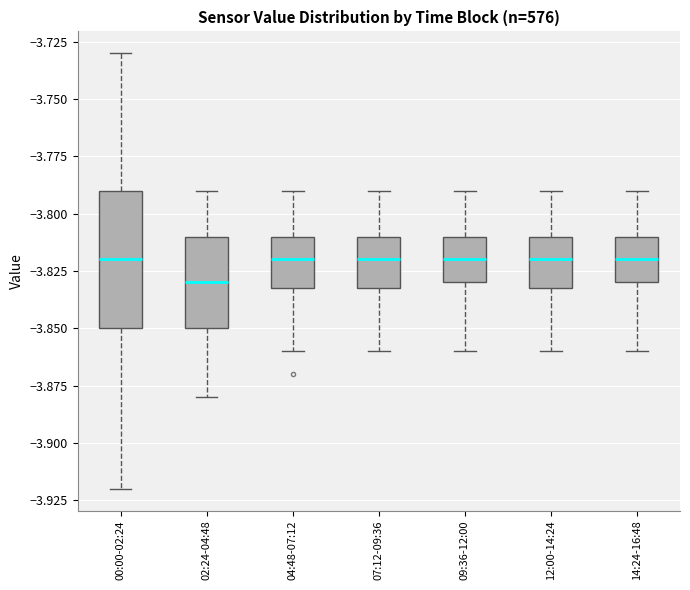

Reading left to right, read every box against the y-axis: the position of its median line, the range the box covers, and the ends of its whiskers. The values are not printed on the chart, so give them approximately, as read against the axis.

00:00-02:24: median -3.82, box -3.85 to -3.79, whiskers -3.92 to -3.73
02:24-04:48: median -3.83, box -3.85 to -3.81, whiskers -3.88 to -3.79
04:48-07:12: median -3.82, box -3.83 to -3.81, whiskers -3.86 to -3.79
07:12-09:36: median -3.82, box -3.83 to -3.81, whiskers -3.86 to -3.79
09:36-12:00: median -3.82, box -3.83 to -3.81, whiskers -3.86 to -3.79
12:00-14:24: median -3.82, box -3.83 to -3.81, whiskers -3.86 to -3.79
14:24-16:48: median -3.82, box -3.83 to -3.81, whiskers -3.86 to -3.79